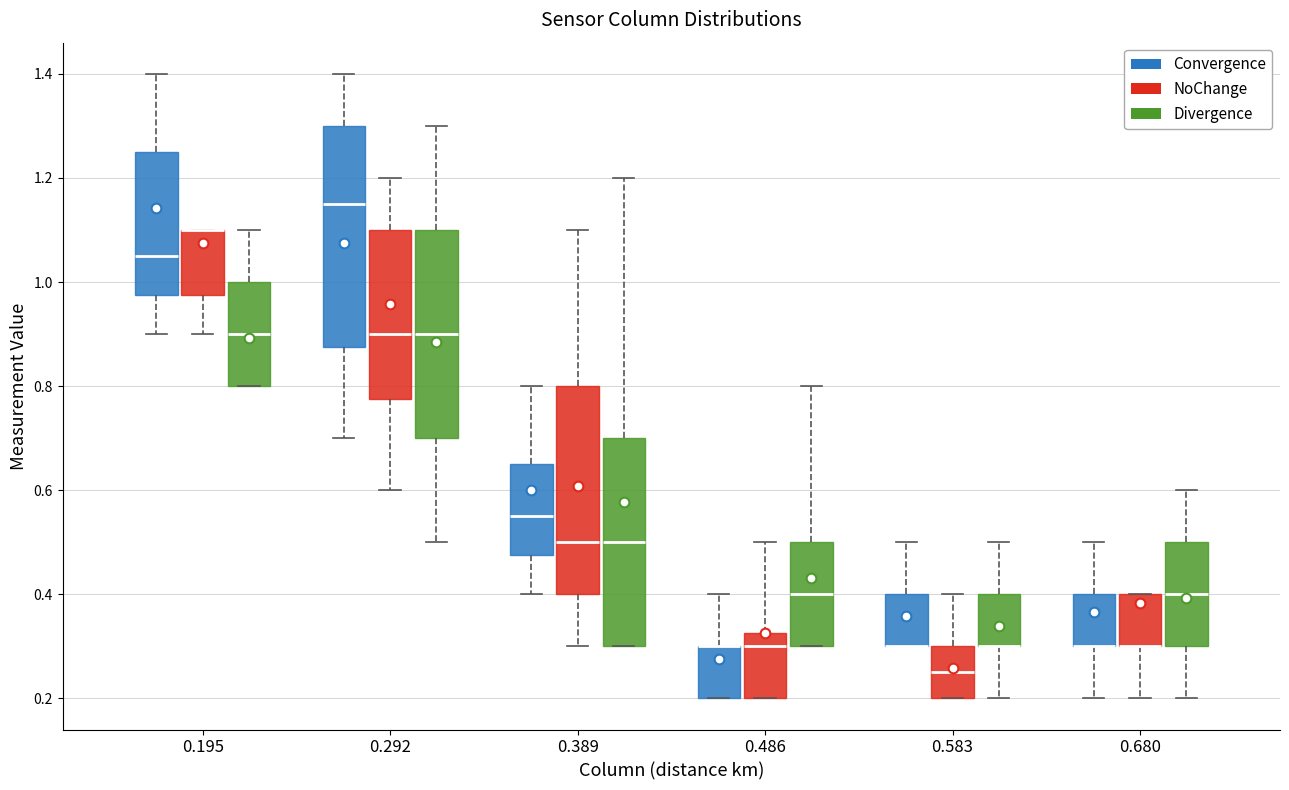

Reading left to right, transcribe this box plot: for each box, give where its median line is, the range the box spans, and where its two whiskers end, as read against the y-axis. The values are not printed on the chart, so give them approximately, as read against the axis.

0.195 (Convergence): median 1.06, box 0.98 to 1.26, whiskers 0.90 to 1.40
0.195 (NoChange): median 1.10 (drawn on the box's upper edge), box 0.98 to 1.10, whiskers 0.90 to 1.10
0.195 (Divergence): median 0.90, box 0.80 to 1.00, whiskers 0.80 to 1.10
0.292 (Convergence): median 1.16, box 0.88 to 1.30, whiskers 0.70 to 1.40
0.292 (NoChange): median 0.90, box 0.78 to 1.10, whiskers 0.60 to 1.20
0.292 (Divergence): median 0.90, box 0.70 to 1.10, whiskers 0.50 to 1.30
0.389 (Convergence): median 0.56, box 0.48 to 0.66, whiskers 0.40 to 0.80
0.389 (NoChange): median 0.50, box 0.40 to 0.80, whiskers 0.30 to 1.10
0.389 (Divergence): median 0.50, box 0.30 to 0.70, whiskers 0.30 to 1.20
0.486 (Convergence): median 0.30 (drawn on the box's upper edge), box 0.20 to 0.30, whiskers 0.20 to 0.40
0.486 (NoChange): median 0.30, box 0.20 to 0.32, whiskers 0.20 to 0.50
0.486 (Divergence): median 0.40, box 0.30 to 0.50, whiskers 0.30 to 0.80
0.583 (Convergence): median 0.30 (drawn on the box's lower edge), box 0.30 to 0.40, whiskers 0.30 to 0.50
0.583 (NoChange): median 0.26, box 0.20 to 0.30, whiskers 0.20 to 0.40
0.583 (Divergence): median 0.30 (drawn on the box's lower edge), box 0.30 to 0.40, whiskers 0.20 to 0.50
0.680 (Convergence): median 0.30 (drawn on the box's lower edge), box 0.30 to 0.40, whiskers 0.20 to 0.50
0.680 (NoChange): median 0.30 (drawn on the box's lower edge), box 0.30 to 0.40, whiskers 0.20 to 0.40
0.680 (Divergence): median 0.40, box 0.30 to 0.50, whiskers 0.20 to 0.60